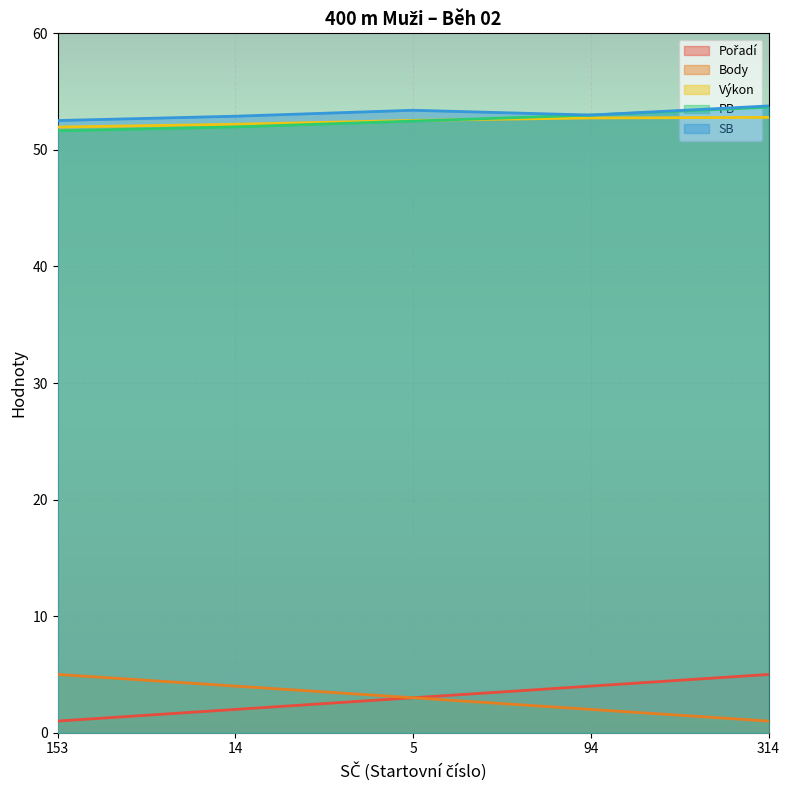

Is it true that SB equals 83.0 at 5?

False